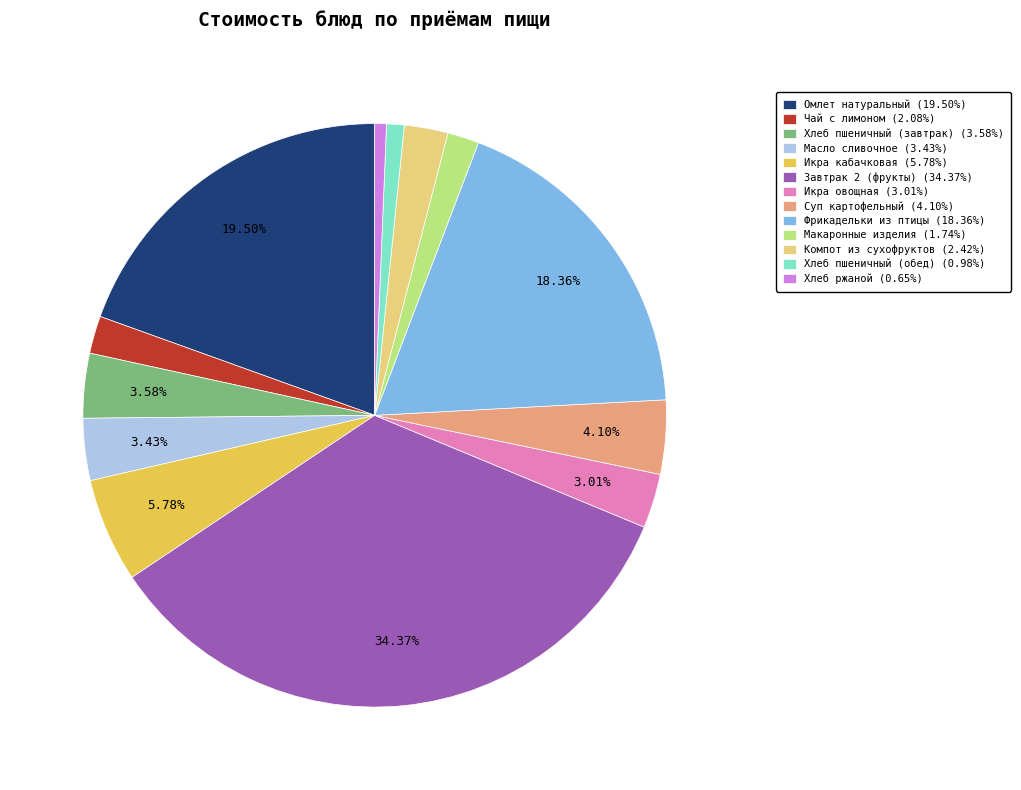

How many slices are in this pie chart?

13